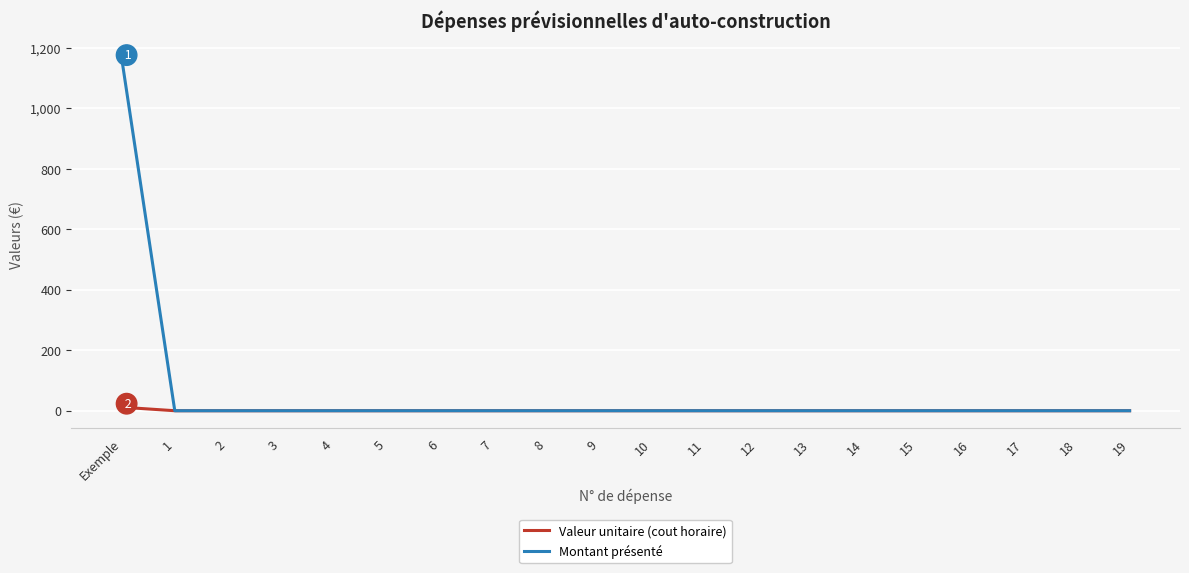

What is the average value of the Valeur unitaire (cout horaire) series?

0.6